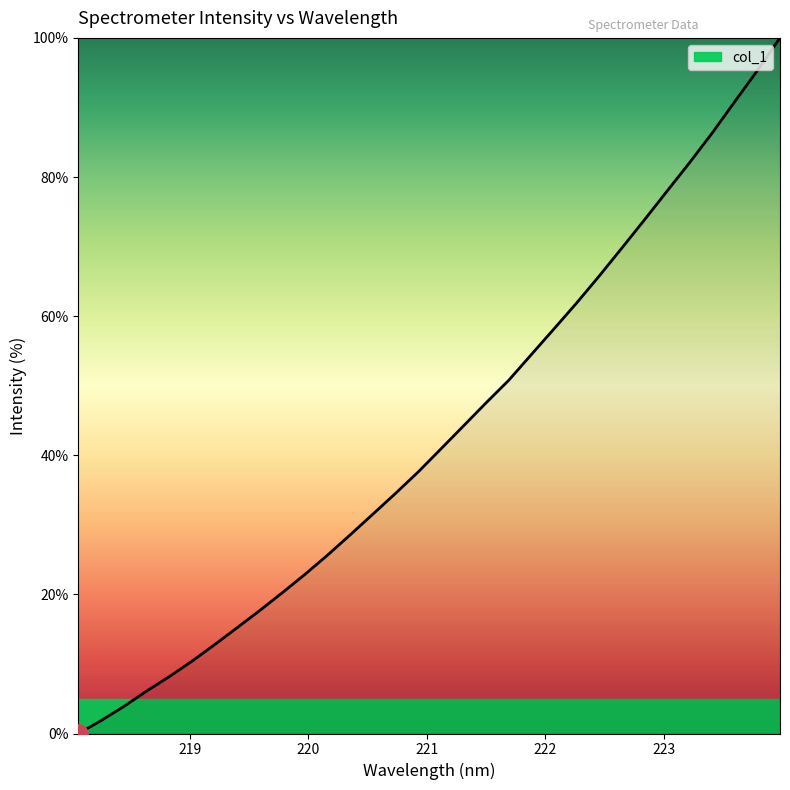

What is the greatest value displayed?

100.0